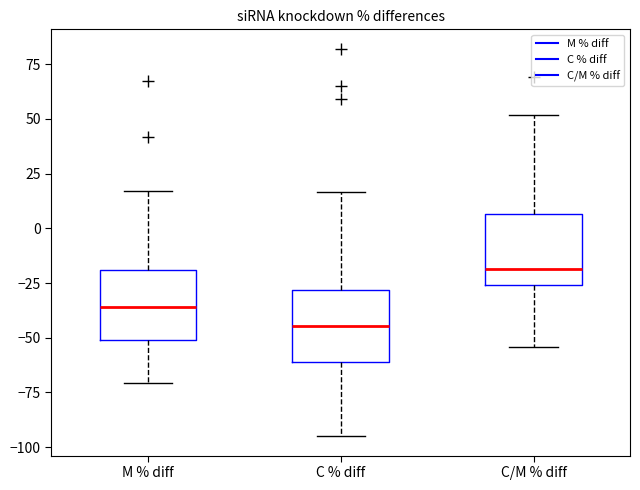

Which box's median line is the lowest?

C % diff